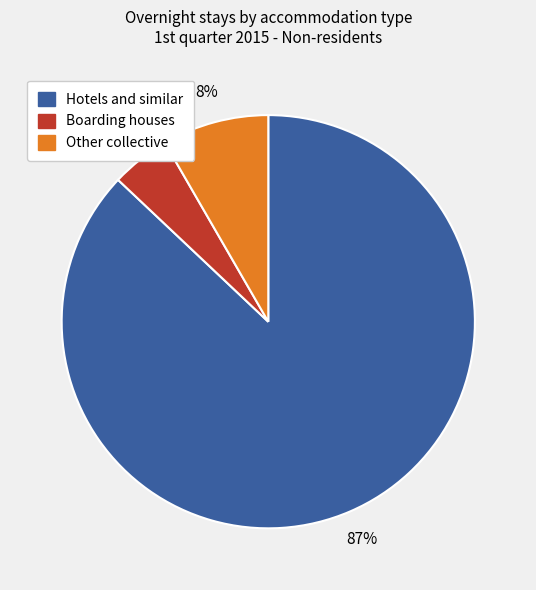

Rank the categories by value from highest to lowest.

Hotels and similar, Other collective, Boarding houses